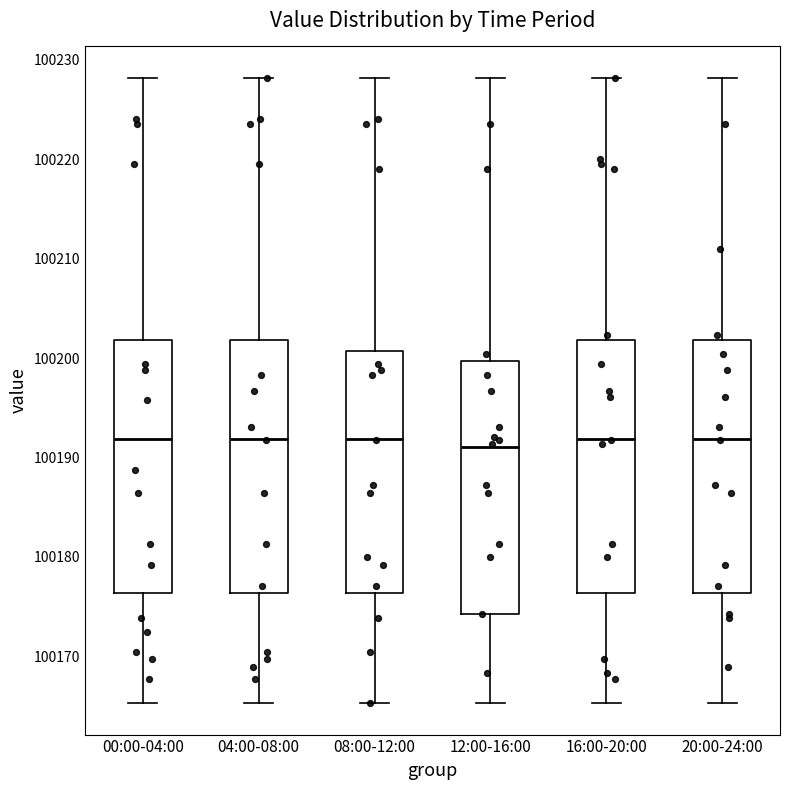

Reading left to right, read every box against the y-axis: the position of its median line, the range the box covers, and the ends of its whiskers. The values are not printed on the chart, so give them approximately, as read against the axis.

00:00-04:00: median 100192, box 100176 to 100202, whiskers 100165 to 100228
04:00-08:00: median 100192, box 100176 to 100202, whiskers 100165 to 100228
08:00-12:00: median 100192, box 100176 to 100201, whiskers 100165 to 100228
12:00-16:00: median 100191, box 100174 to 100200, whiskers 100165 to 100228
16:00-20:00: median 100192, box 100176 to 100202, whiskers 100165 to 100228
20:00-24:00: median 100192, box 100176 to 100202, whiskers 100165 to 100228